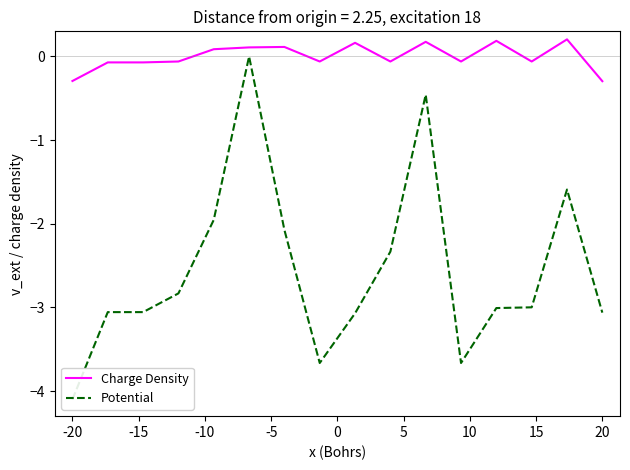

True or false: Charge Density and Potential cross at least once.

False